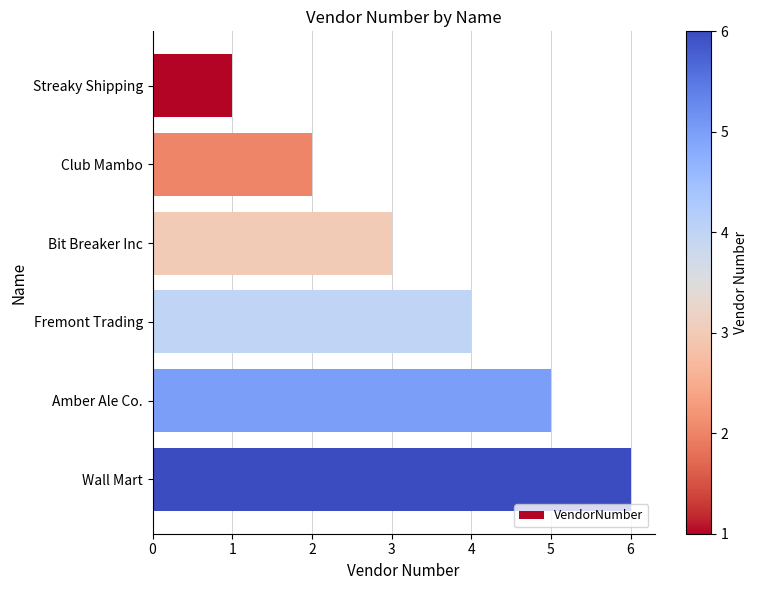

What is the label of the 3rd bar from the top?

Bit Breaker Inc